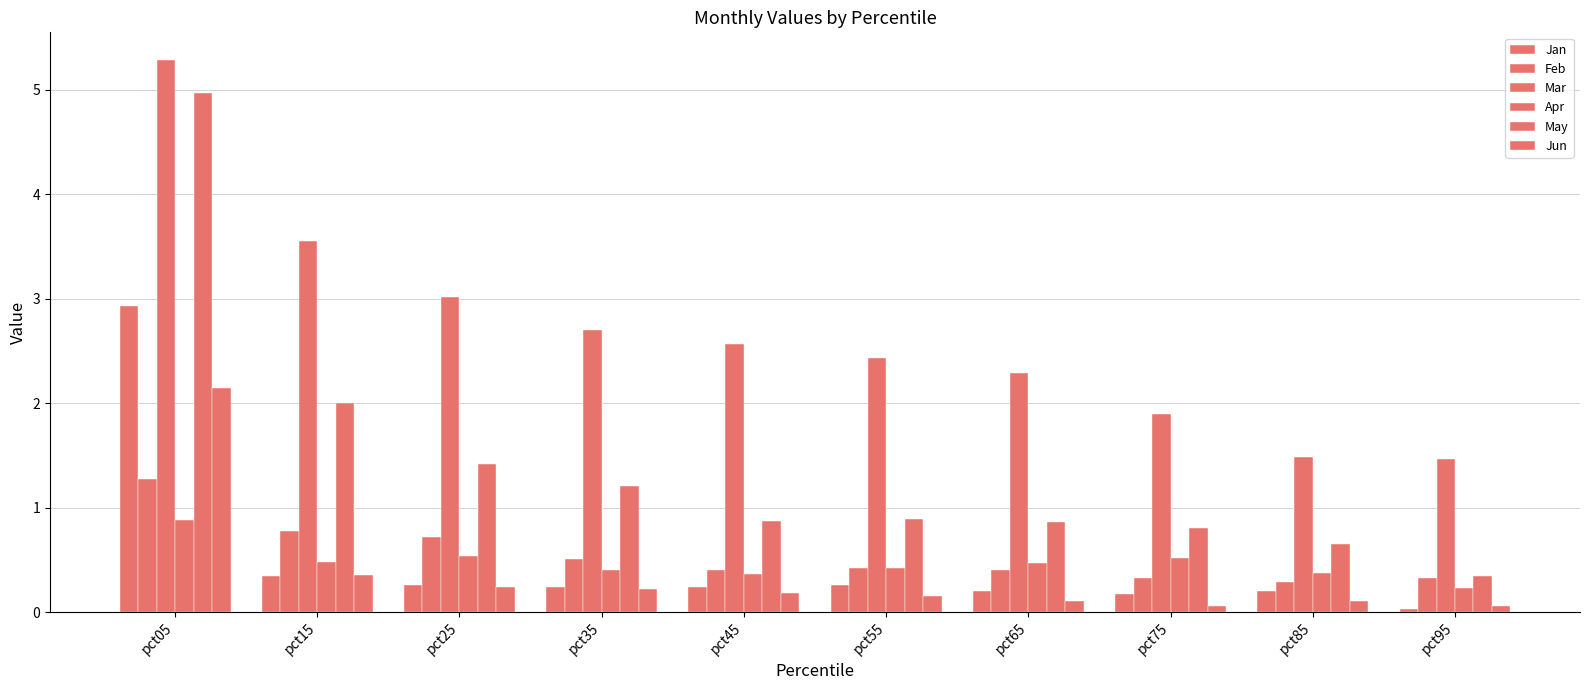

Between pct65 and pct35, which is larger?

pct35